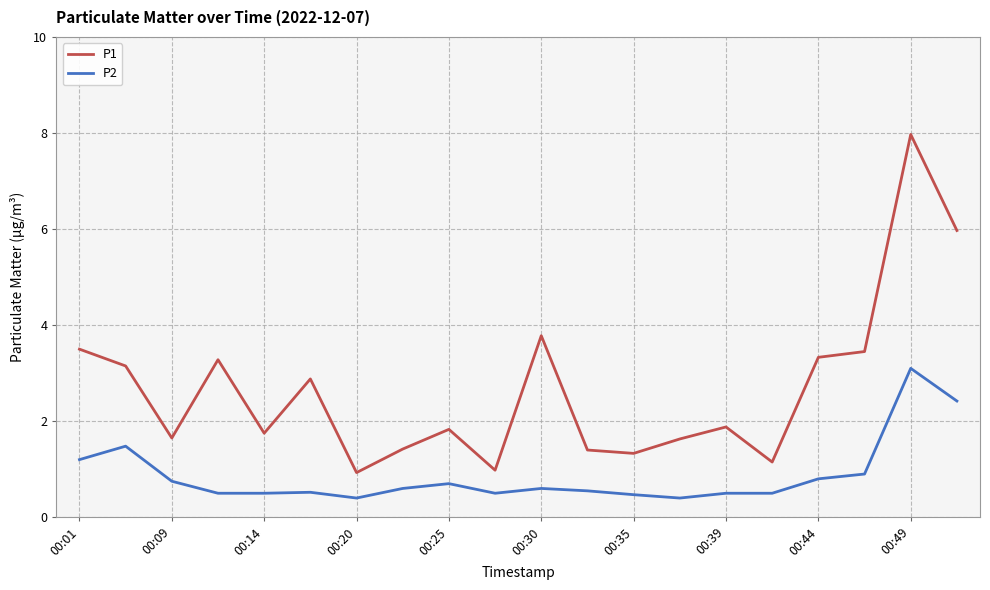

What is the highest value of the P1 series?

8.0